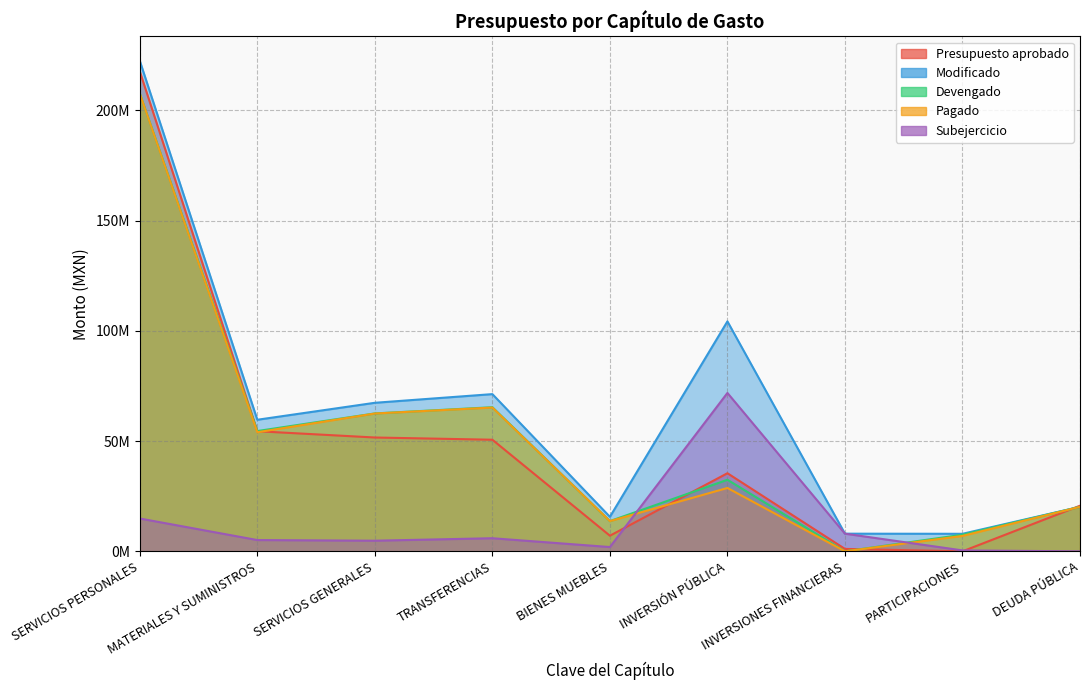

True or false: Subejercicio and Pagado cross at least once.

True